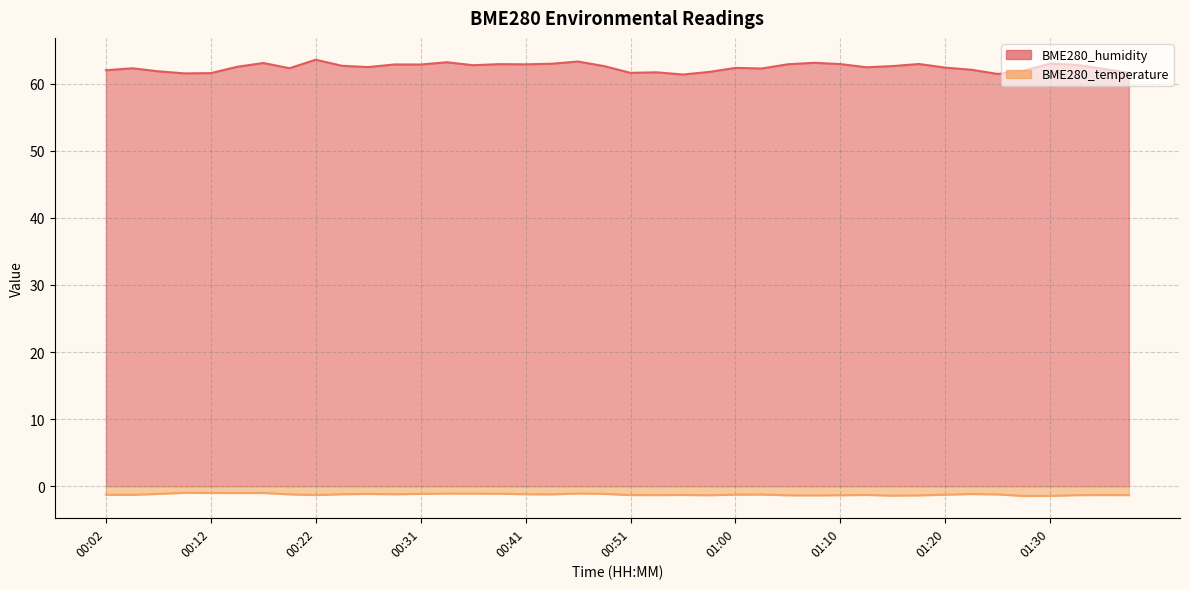

Reading left to right, extract all data points from this chart.

BME280_humidity: 00:02=62.0	00:04=62.3	00:07=61.9	00:09=61.5	00:12=61.6	00:14=62.5	00:17=63.1	00:19=62.3	00:22=63.6	00:24=62.7	00:26=62.5	00:29=62.9	00:31=62.9	00:34=63.2	00:36=62.8	00:39=62.9	00:41=62.9	00:43=63.0	00:46=63.3	00:48=62.6	00:51=61.6	00:53=61.7	00:56=61.4	00:58=61.8	01:00=62.4	01:03=62.3	01:05=62.9	01:08=63.1	01:10=62.9	01:13=62.5	01:15=62.6	01:18=63.0	01:20=62.4	01:23=62.1	01:25=61.5	01:27=62.0	01:30=63.0	01:32=62.8	01:35=62.2	01:37=61.6
BME280_temperature: 00:02=-1.3	00:04=-1.3	00:07=-1.1	00:09=-1.0	00:12=-1.0	00:14=-1.0	00:17=-1.0	00:19=-1.2	00:22=-1.3	00:24=-1.2	00:26=-1.2	00:29=-1.2	00:31=-1.1	00:34=-1.1	00:36=-1.1	00:39=-1.1	00:41=-1.2	00:43=-1.2	00:46=-1.1	00:48=-1.1	00:51=-1.3	00:53=-1.3	00:56=-1.3	00:58=-1.4	01:00=-1.3	01:03=-1.2	01:05=-1.4	01:08=-1.4	01:10=-1.4	01:13=-1.3	01:15=-1.4	01:18=-1.4	01:20=-1.3	01:23=-1.2	01:25=-1.2	01:27=-1.5	01:30=-1.4	01:32=-1.3	01:35=-1.3	01:37=-1.3